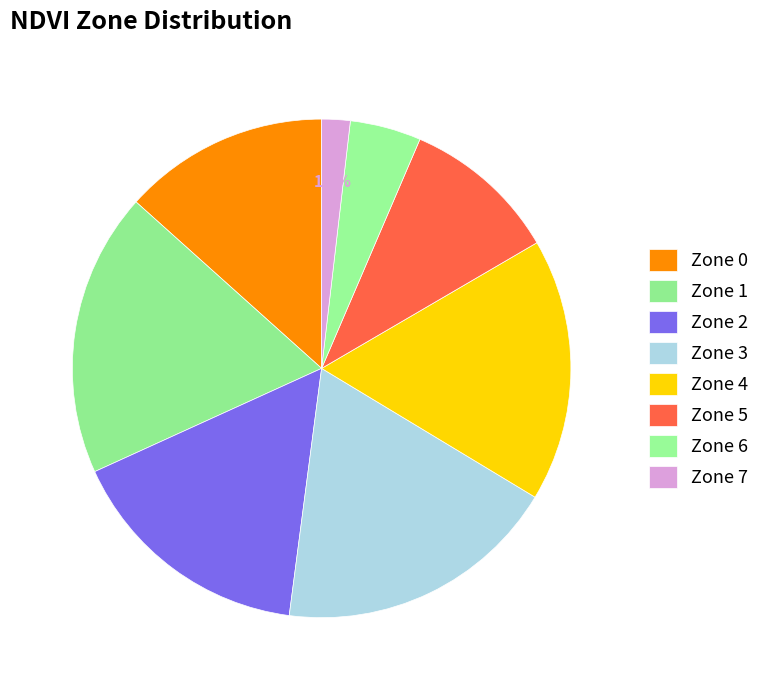

Which has a higher value, Zone 7 or Zone 2?

Zone 2